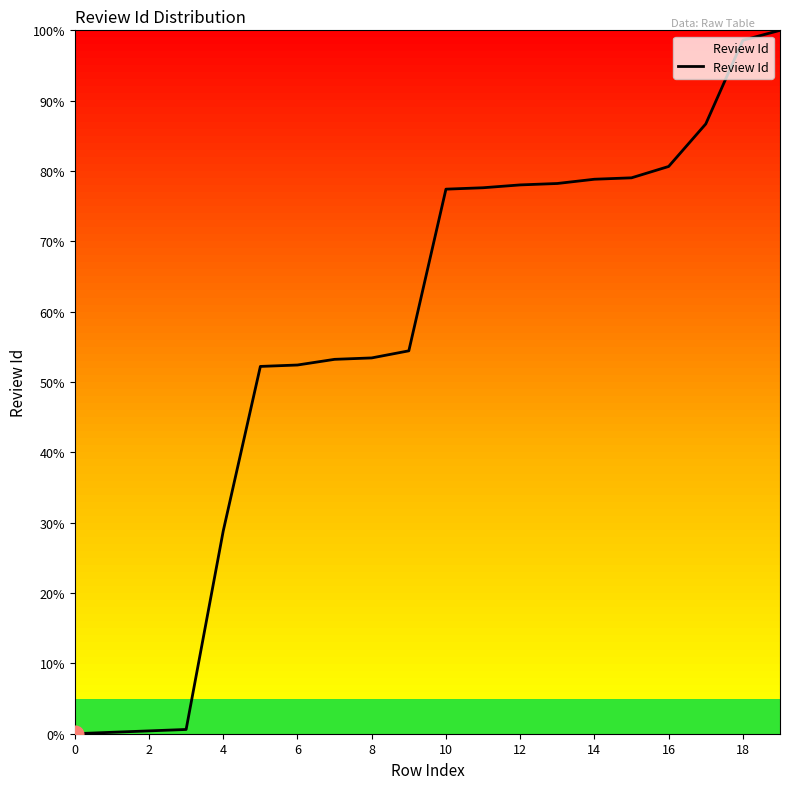

What is the greatest value displayed?

100.0